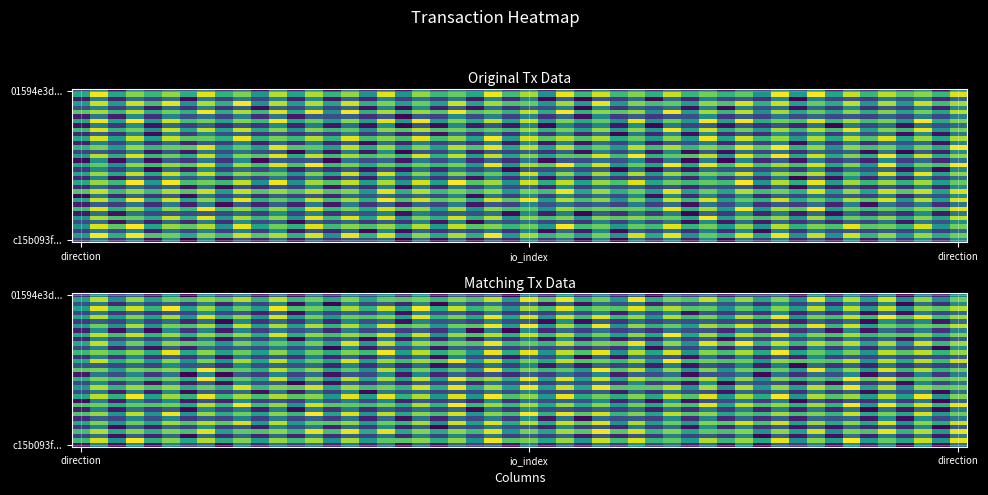

What is the smallest value displayed?

-1